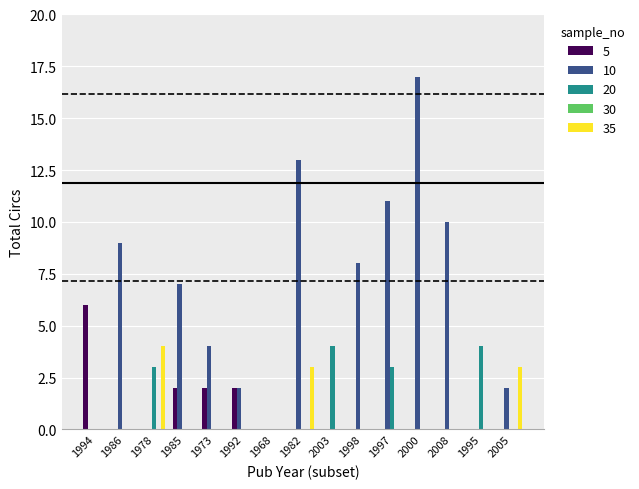

Which series has the largest range (max minus min)?

10